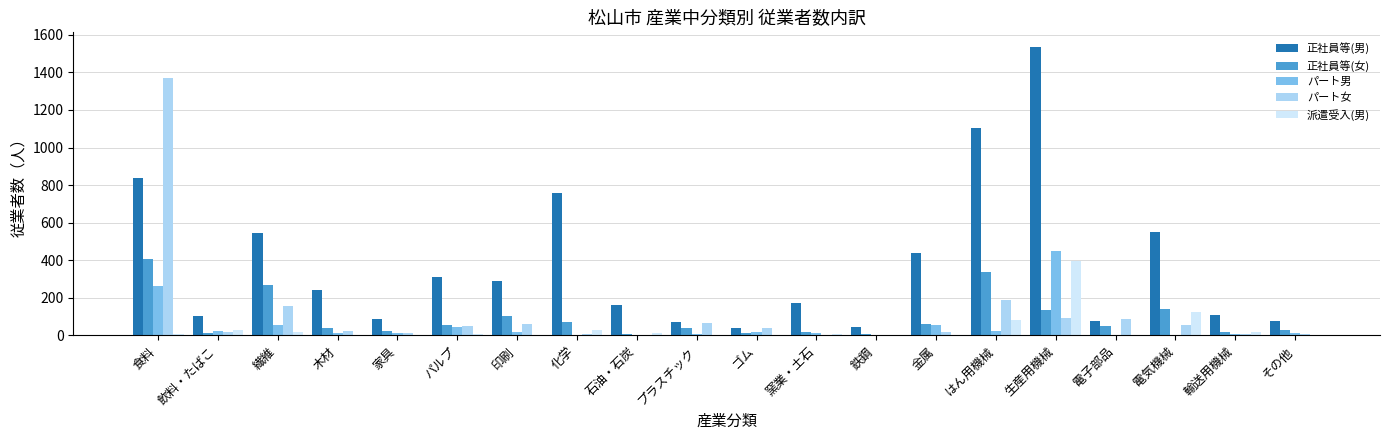

At which label is 正社員等(男) closest to 787?

化学